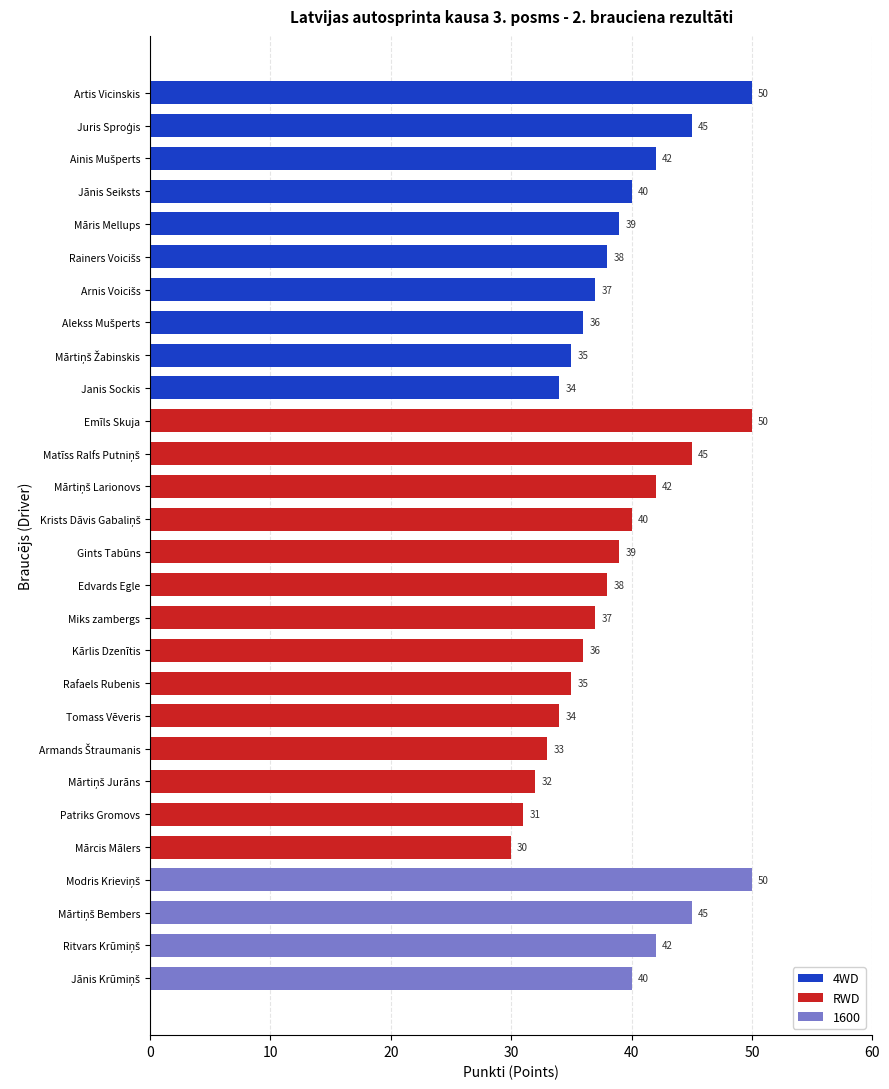

Does the chart contain any negative values?

No